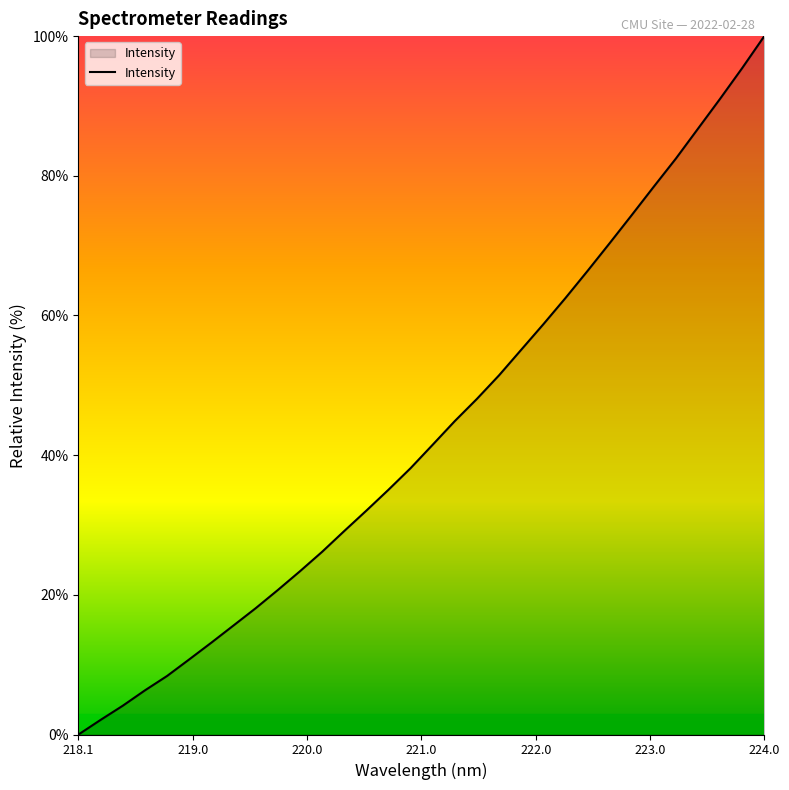

What is the maximum value shown in the chart?

100.0